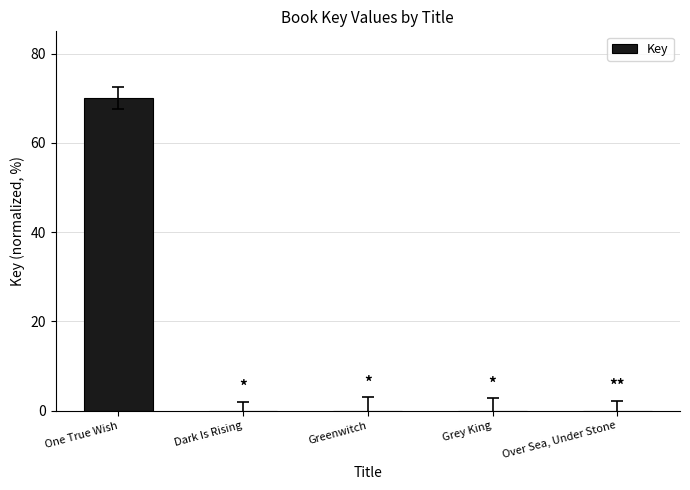

Is it true that the value at Over Sea, Under Stone is 0.0?

True